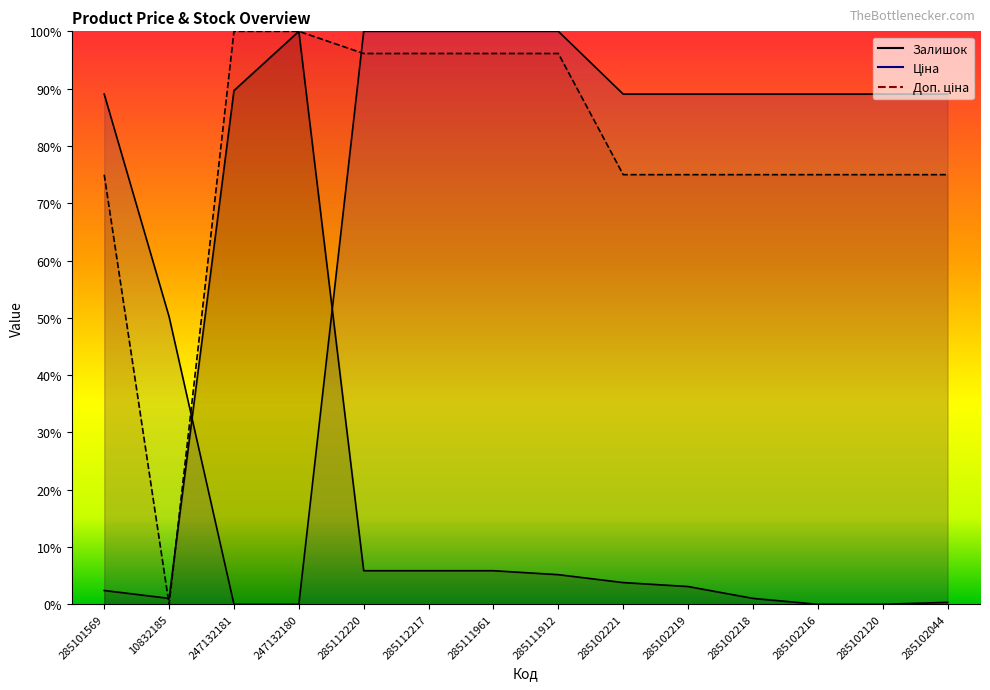

True or false: Ціна has more than 0 interior local peaks.

False